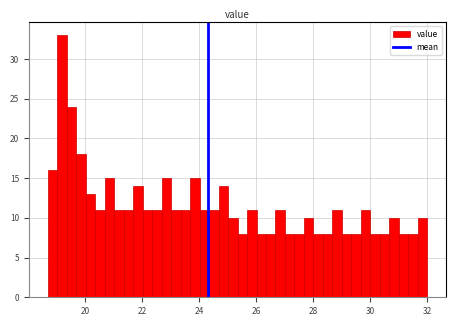

Around what value on the x-axis is the tallest bar? Give the approximate position of its centre, as read against the axis.

19.2